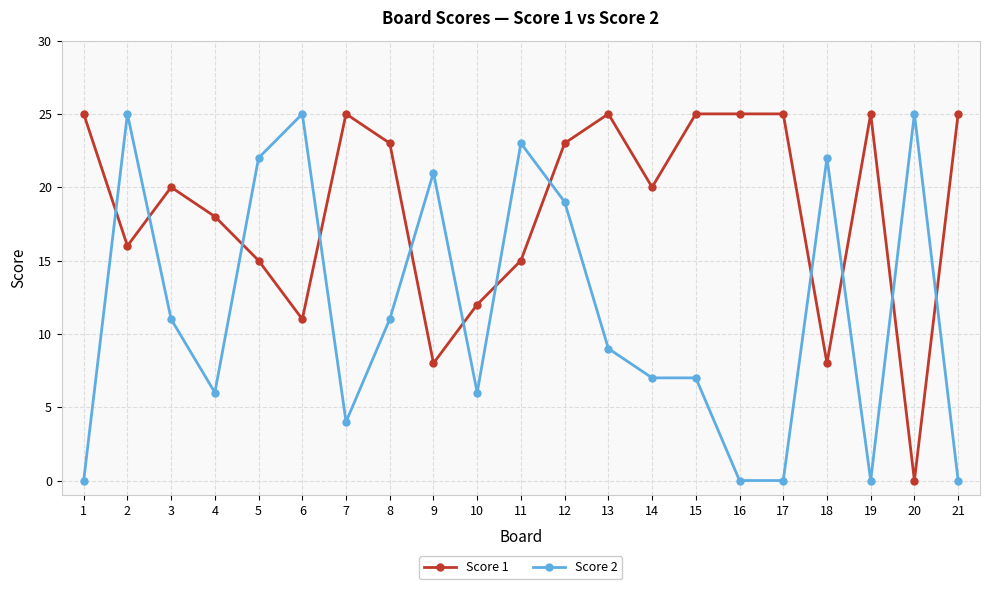

Rank the series by their average value, from lowest to highest.

Score 2, Score 1